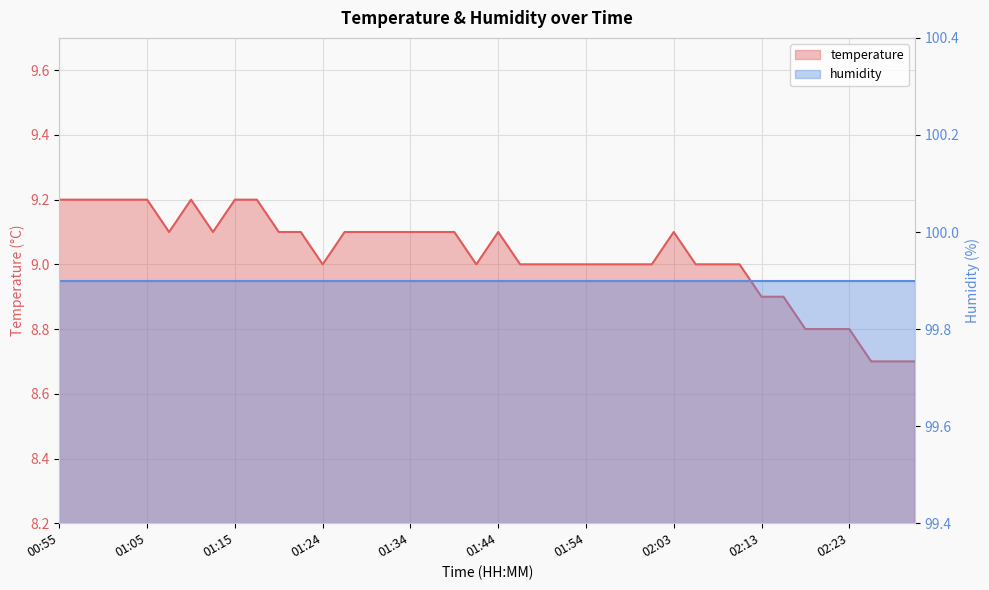

What is the label of the 39th point from the left?

02:28